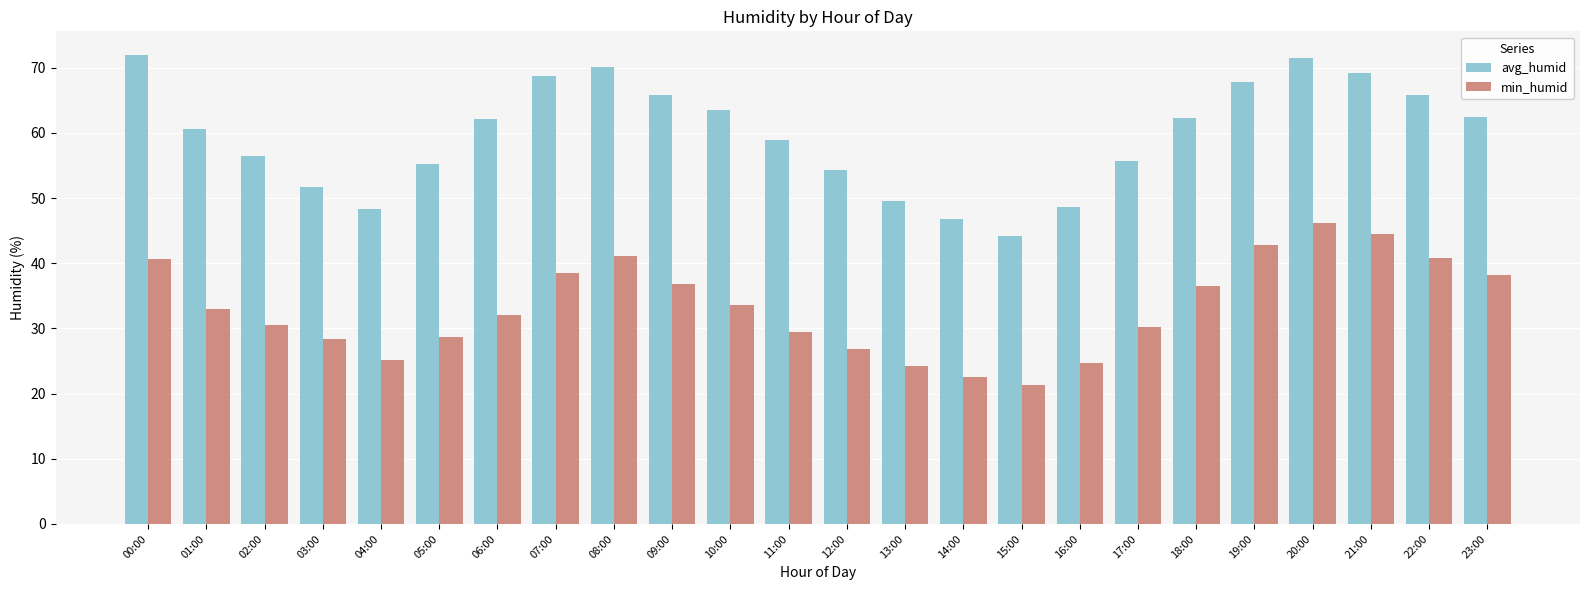

At which label does min_humid reach its minimum?

15:00